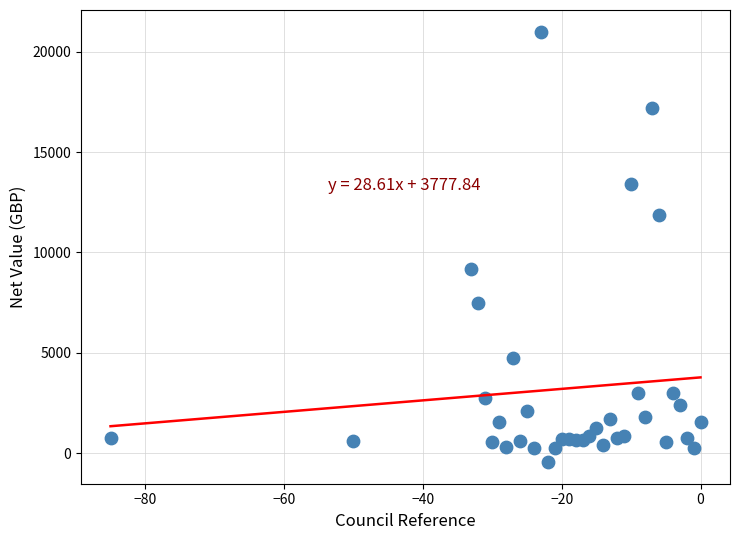

What Y value in the scatter plot is closest to 10277?

9177.0